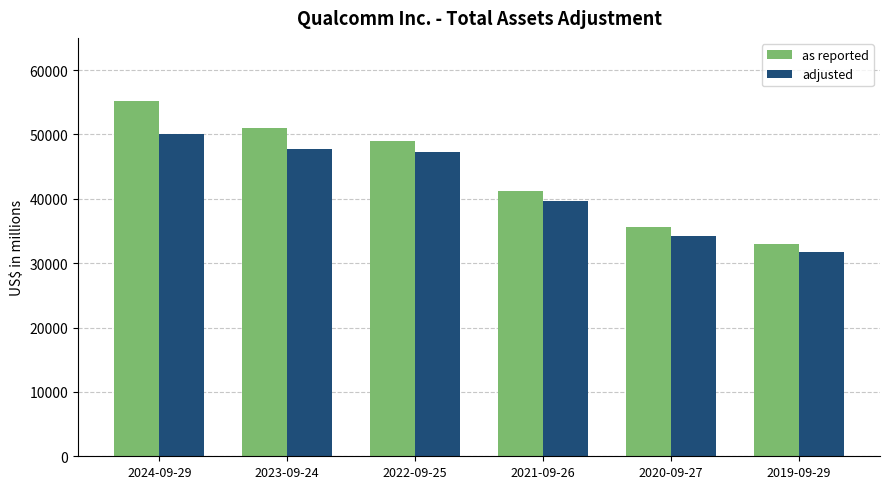

Rank the categories by as reported value from lowest to highest.

2019-09-29, 2020-09-27, 2021-09-26, 2022-09-25, 2023-09-24, 2024-09-29